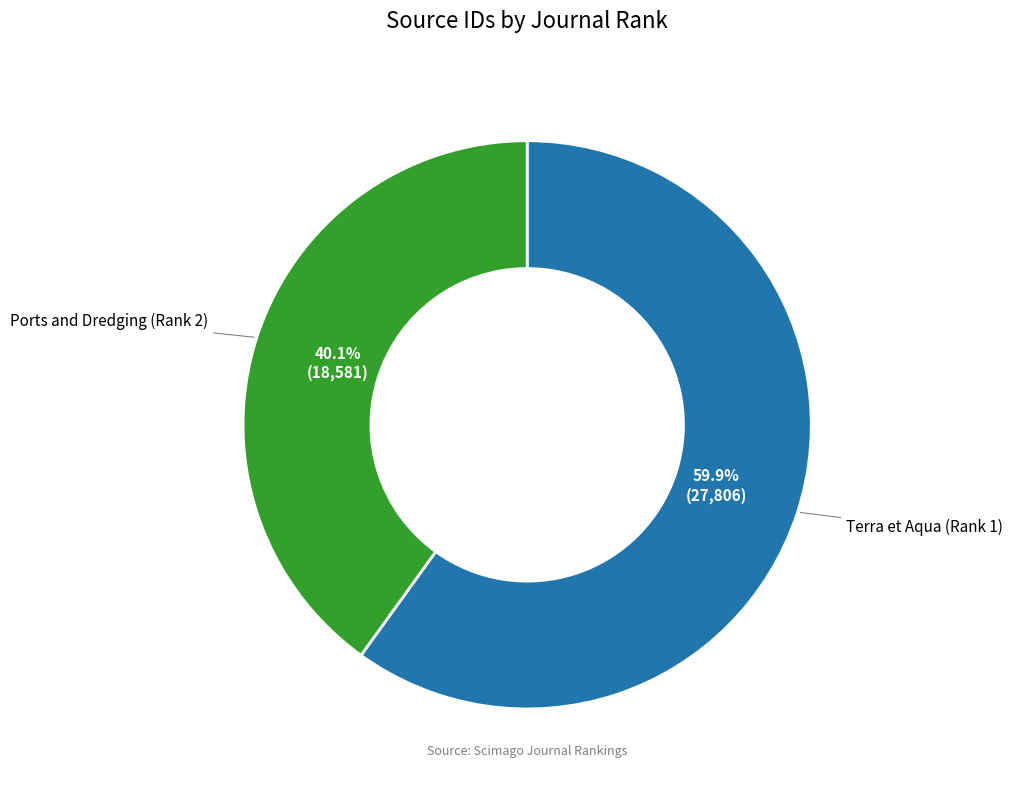

What is the smallest slice in the pie chart?

Ports and Dredging (Rank 2)